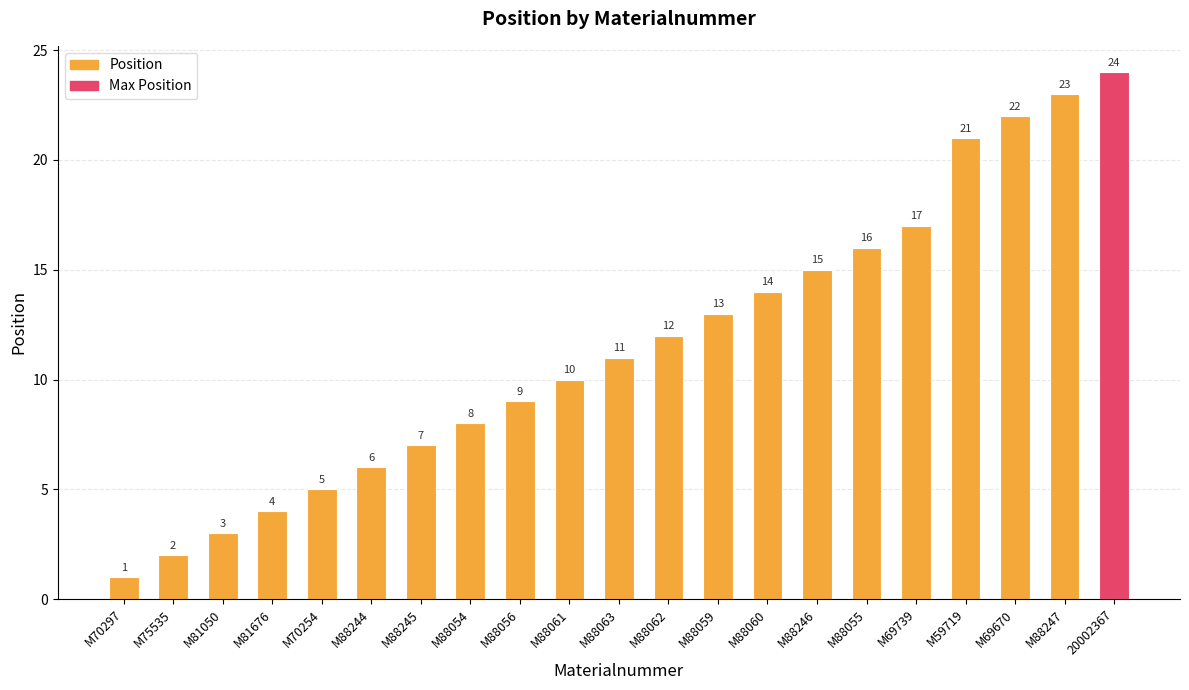

List the labels in order of value, smallest first.

M70297, M75535, M81050, M81676, M70254, M88244, M88245, M88054, M88056, M88061, M88063, M88062, M88059, M88060, M88246, M88055, M69739, M59719, M69670, M88247, 20002367